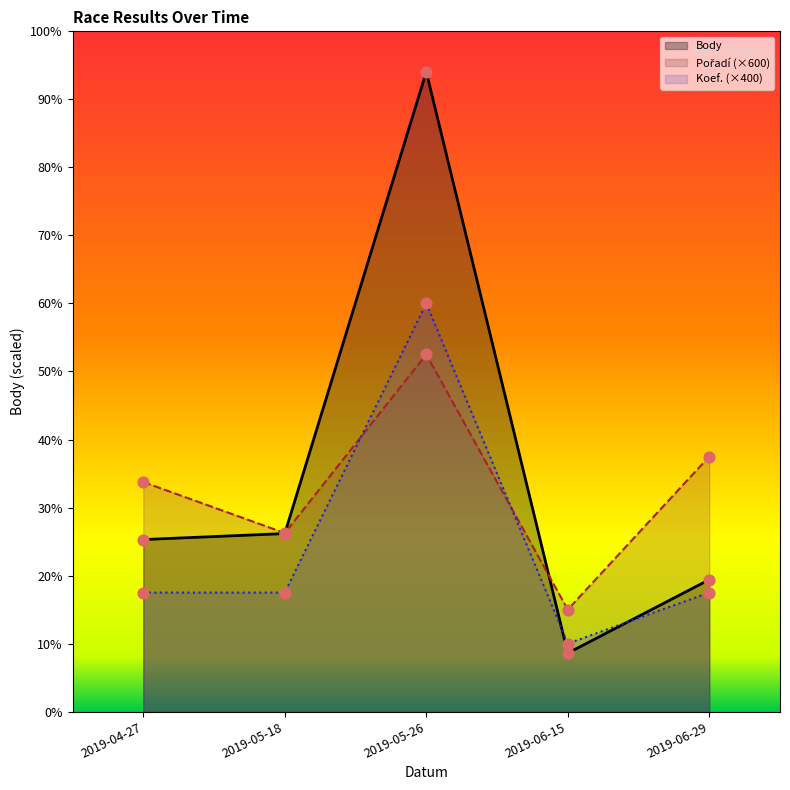

What are all the series names shown in the legend?

Body, Pořadí, Koef.